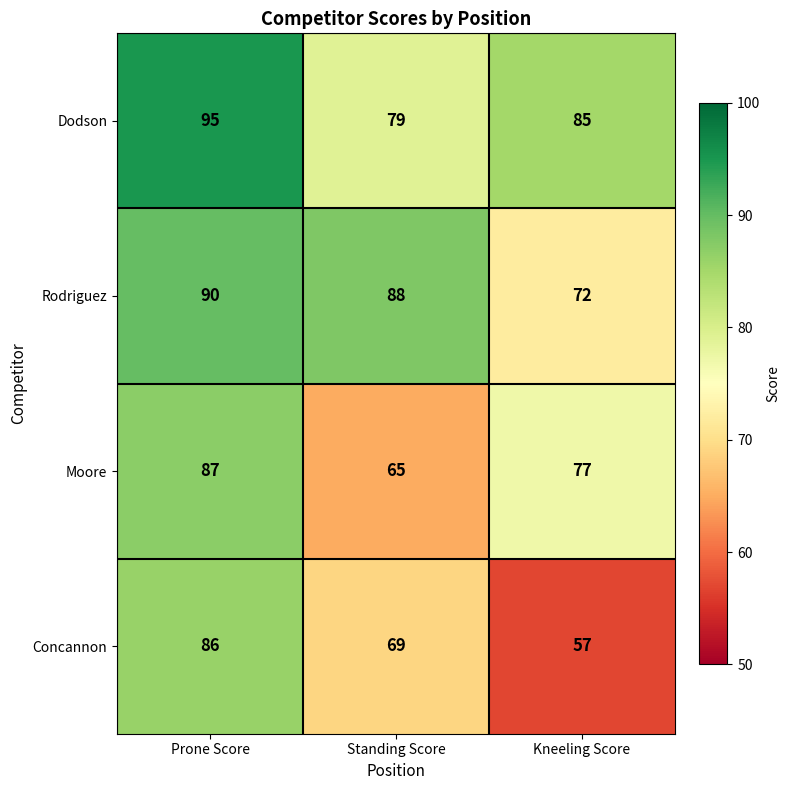

At which category is the sum across all series the highest?

Prone Score